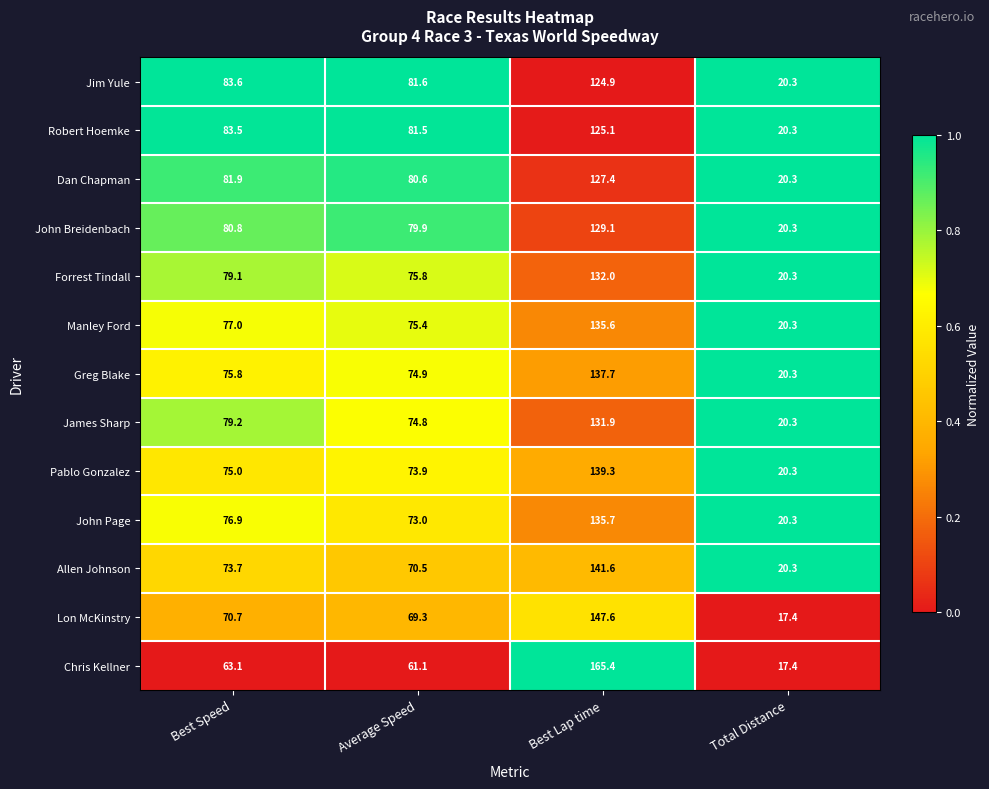

How many data points does each series have?

4